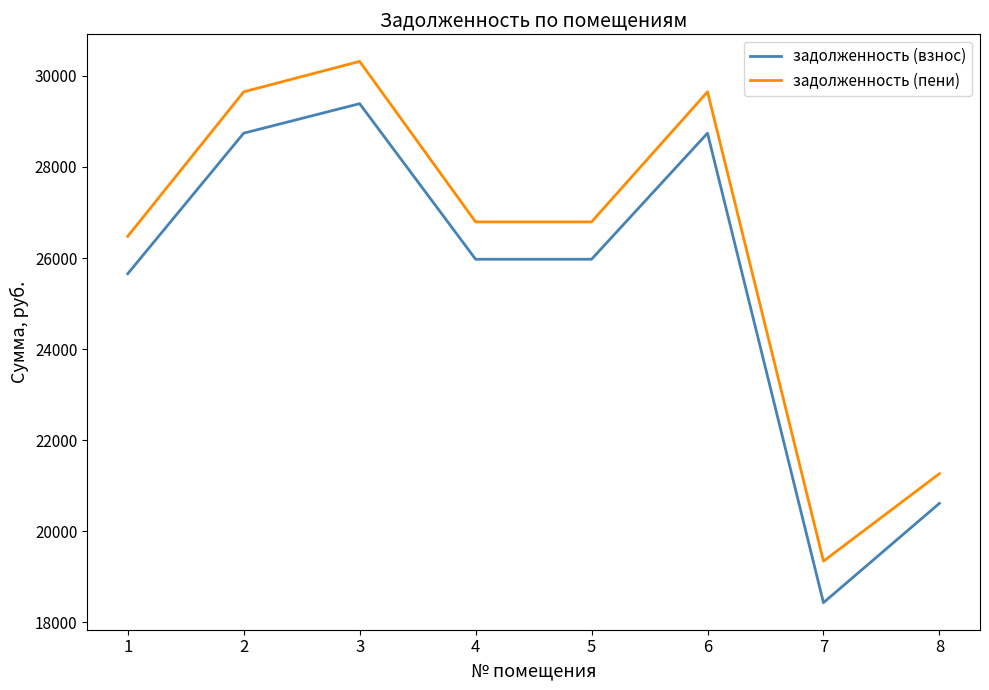

Which series has the widest spread of values?

задолженность (пени)